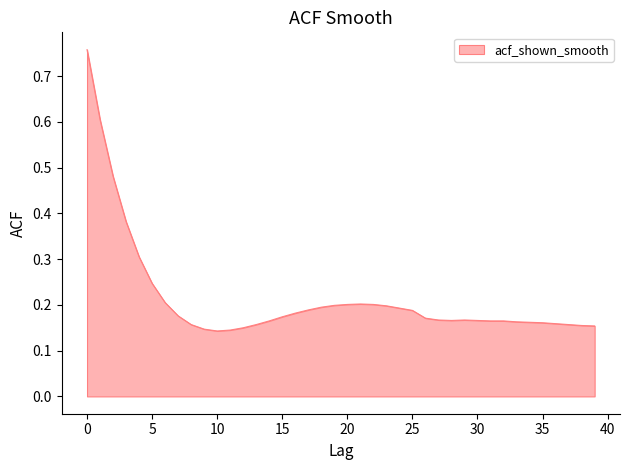

Reading left to right, list all the values displayed in this chart.

0=0.8	1=0.6	2=0.5	3=0.4	4=0.3	5=0.2	6=0.2	7=0.2	8=0.2	9=0.1	10=0.1	11=0.1	12=0.1	13=0.2	14=0.2	15=0.2	16=0.2	17=0.2	18=0.2	19=0.2	20=0.2	21=0.2	22=0.2	23=0.2	24=0.2	25=0.2	26=0.2	27=0.2	28=0.2	29=0.2	30=0.2	31=0.2	32=0.2	33=0.2	34=0.2	35=0.2	36=0.2	37=0.2	38=0.2	39=0.2